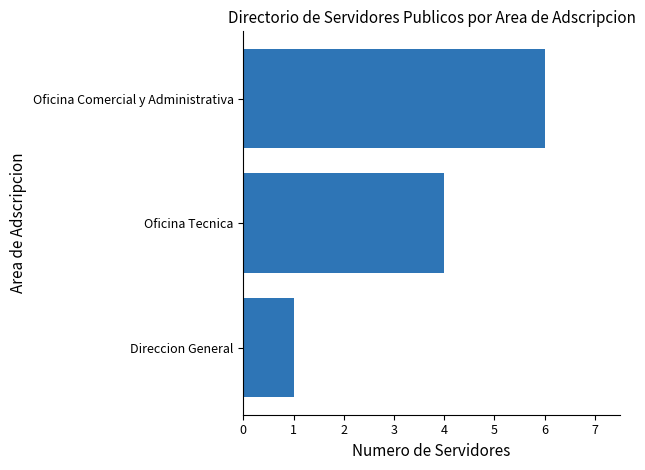

What is the difference between the values at Oficina Tecnica and Direccion General?

3